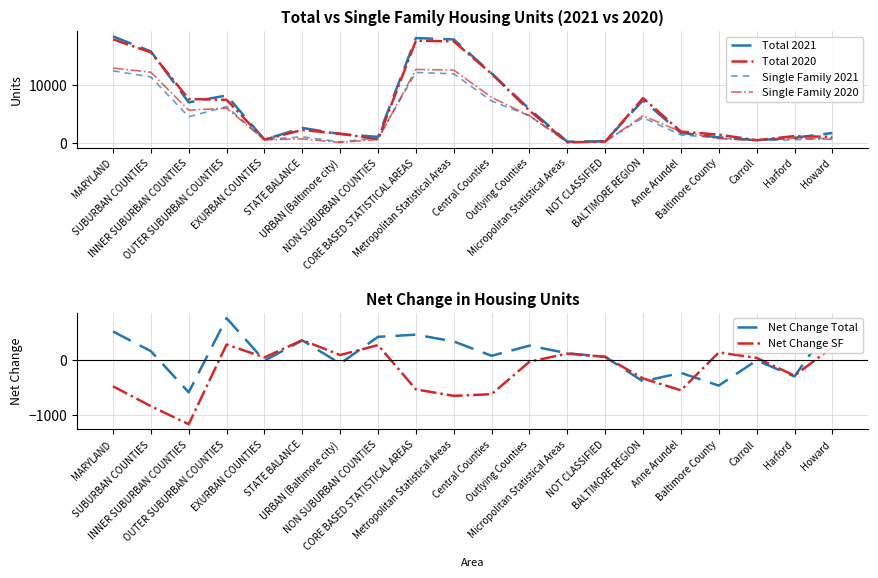

How many interior local peaks does the Total 2021 series have?

4